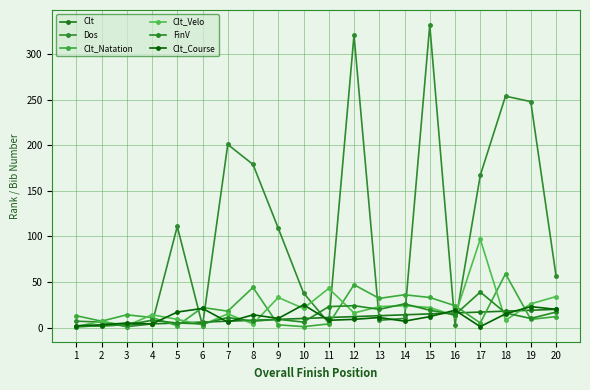

Reading right to left, list all the values displayed in this chart.

Clt: 20	19	18	17	16	15	14	13	12	11	10	9	8	7	6	5	4	3	2	1
Dos: 57	248	254	167	3	332	10	8	321	5	38	109	179	201	2	111	4	1	6	7
Clt_Natation: 12	9	59	5	24	33	36	32	47	4	1	3	44	18	22	2	11	14	7	13
Clt_Velo: 34	26	8	97	13	22	24	23	16	43	21	33	4	15	3	9	14	2	7	1
FinV: 17	10	16	39	14	19	26	20	24	23	6	9	7	11	4	5	8	3	2	1
Clt_Course: 20	23	15	1	19	12	7	11	9	8	25	10	14	6	21	17	4	5	3	2